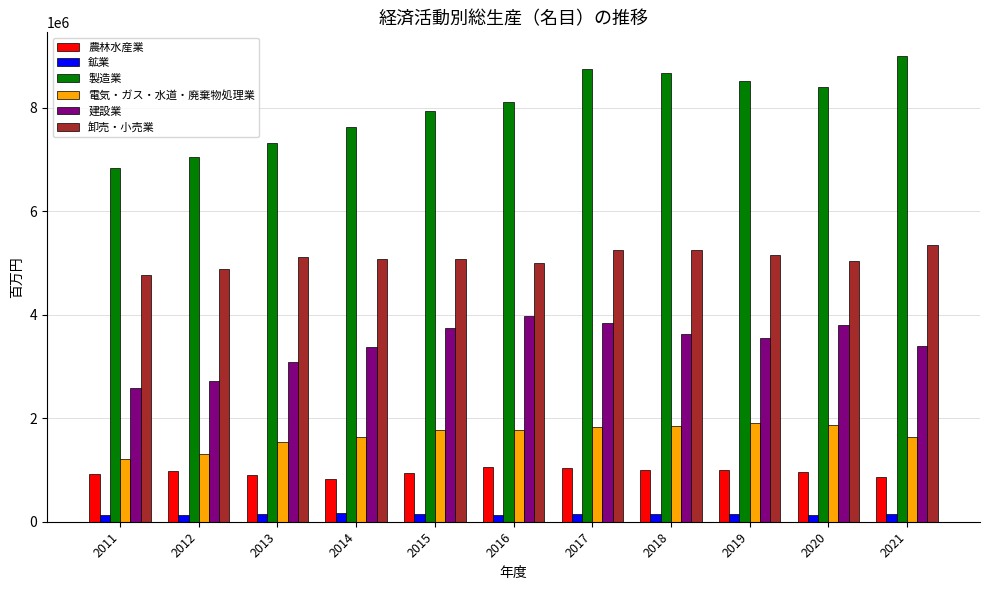

Rank the series at 2017 from highest to lowest value.

製造業, 卸売・小売業, 建設業, 電気・ガス・水道・廃棄物処理業, 農林水産業, 鉱業